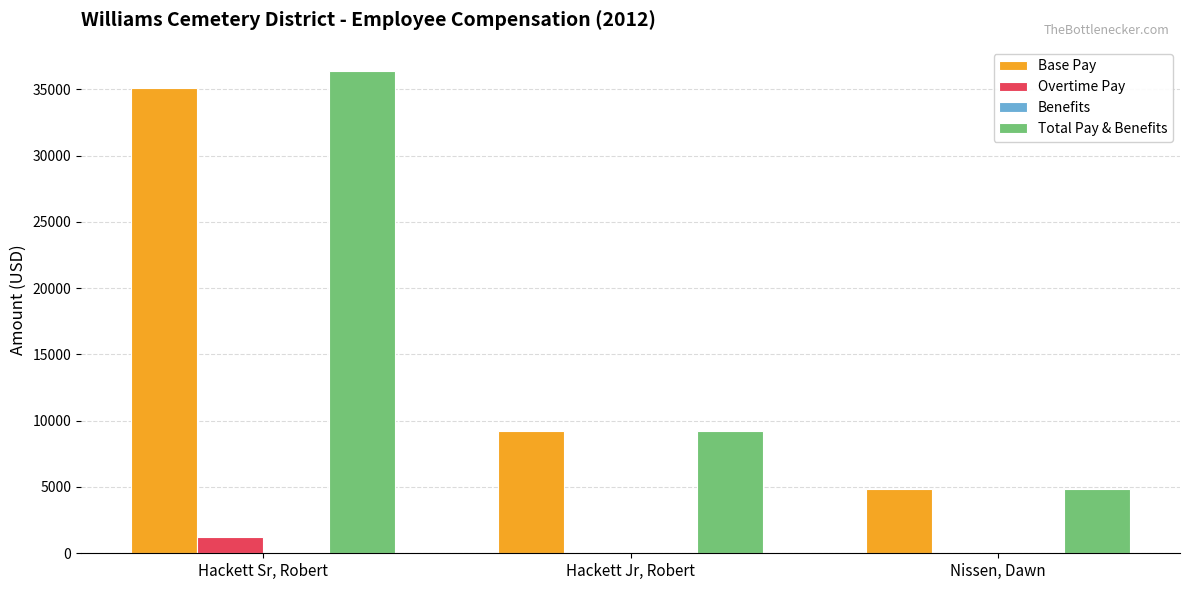

The value of Base Pay at Hackett Sr, Robert is 35124.0. True or false?

True